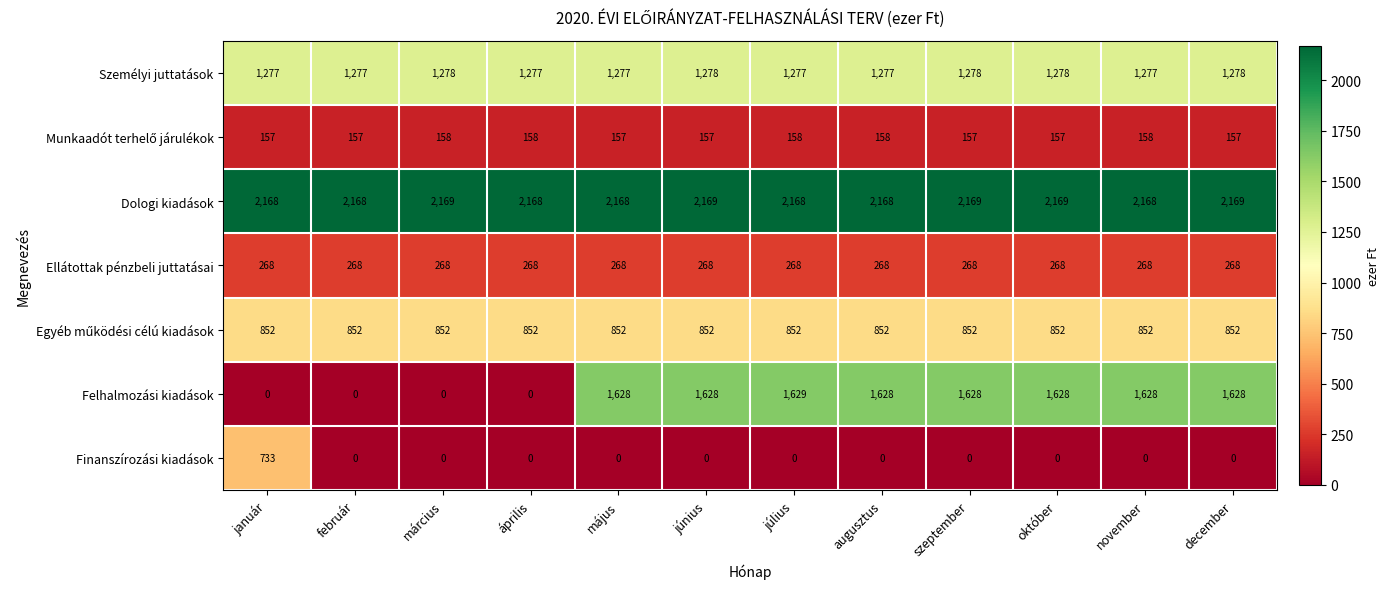

Is it true that Dologi kiadások equals 2169 at október?

True